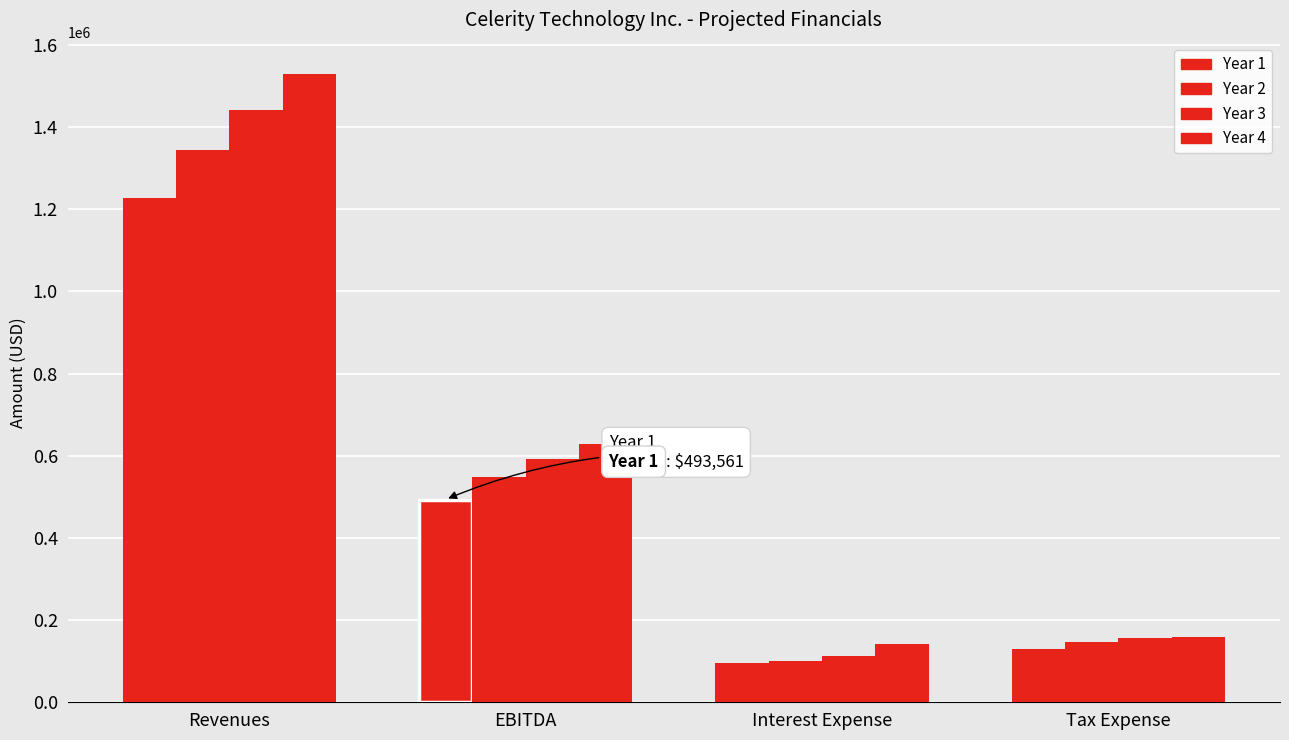

At how many categories does at least one series exceed 968421?

1